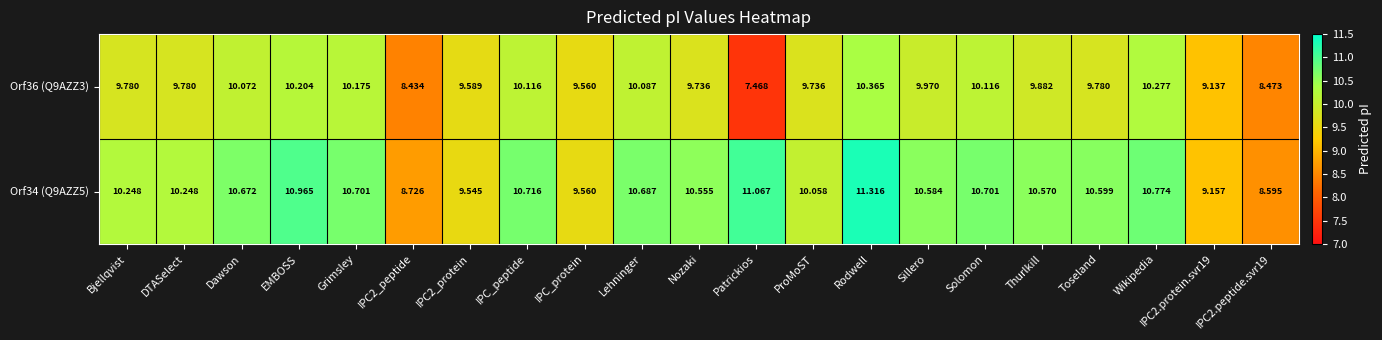

How many values in the Orf34 (Q9AZZ5) series are below 10?

5